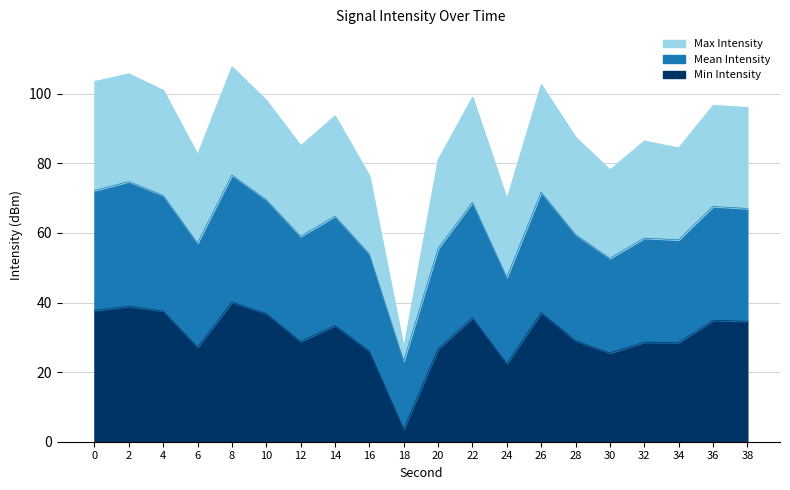

Which series has the largest total across all categories?

Mean Intensity